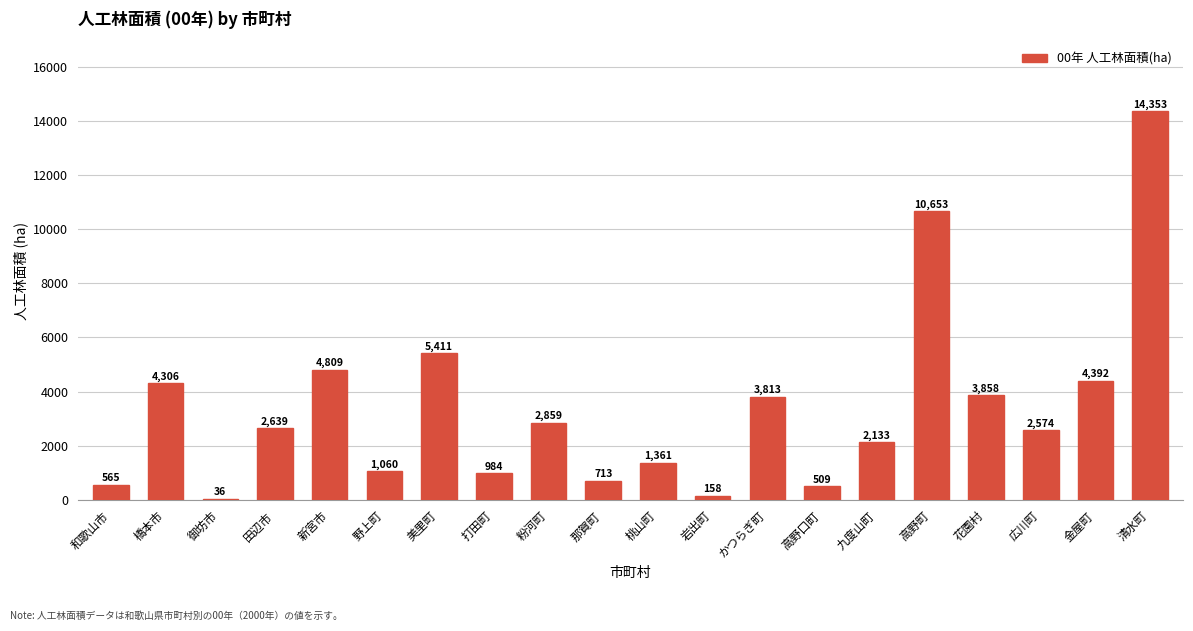

Reading left to right, what are all the values shown in this chart?

565	4306	36	2639	4809	1060	5411	984	2859	713	1361	158	3813	509	2133	10653	3858	2574	4392	14353